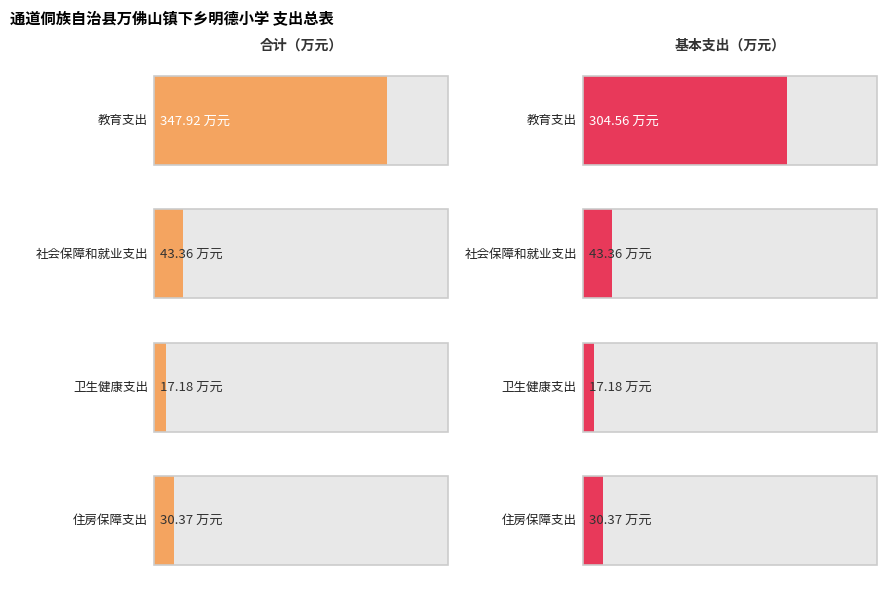

The 合计 series shows 17.2 at 卫生健康支出. True or false?

True